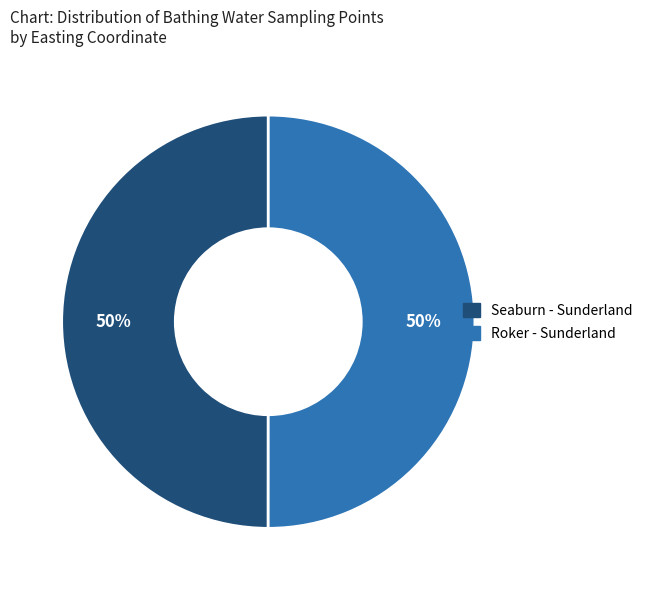

Approximately how many times larger is the value at Seaburn - Sunderland compared to Roker - Sunderland?

1.0